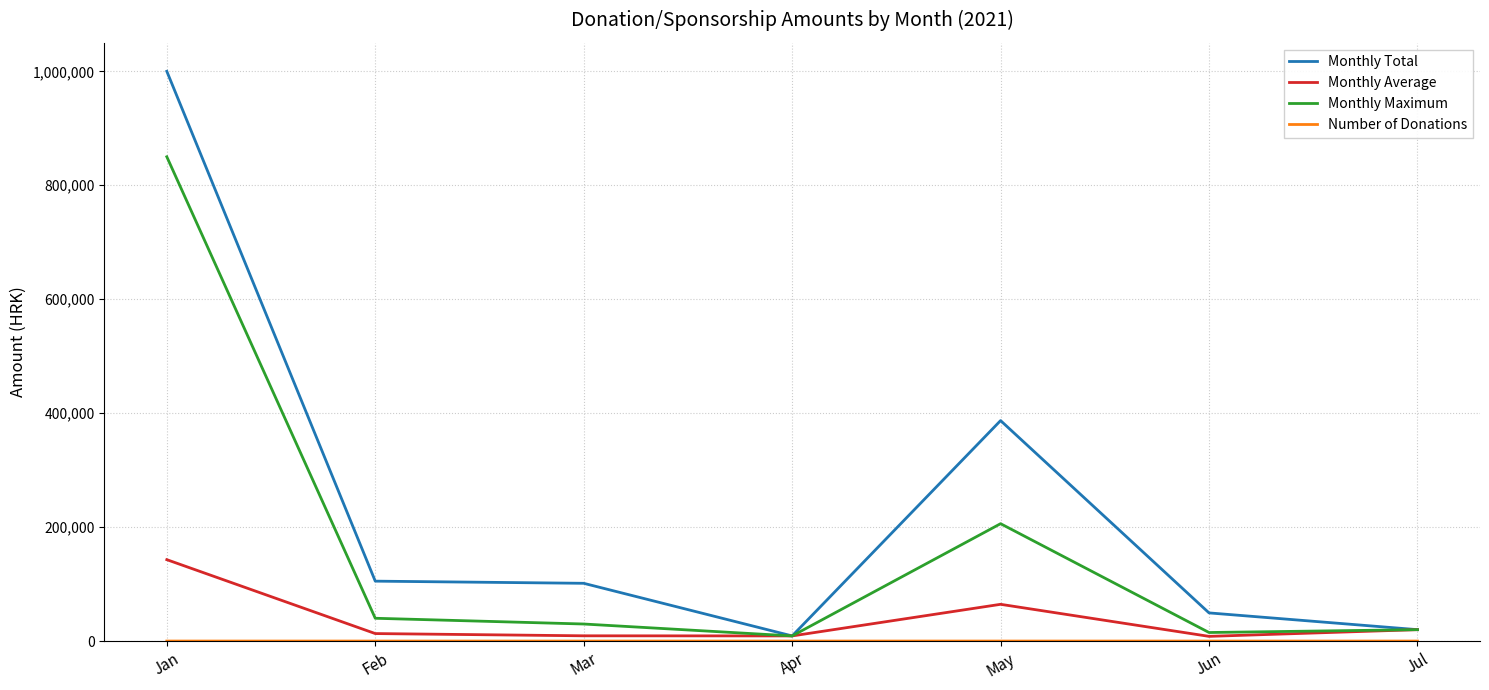

What is the greatest value displayed?

1000000.0